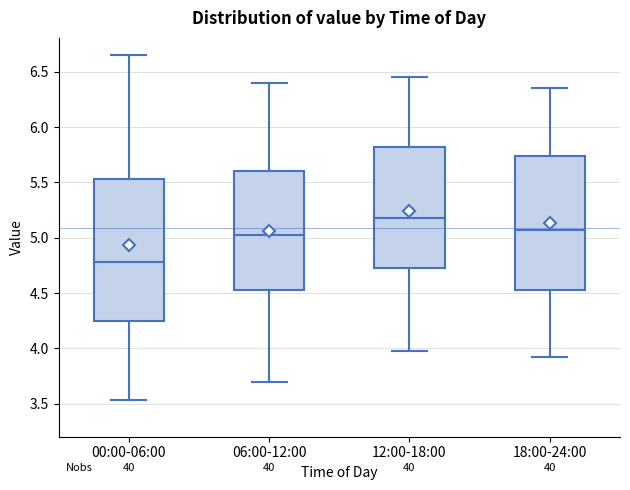

Which box's median line is the lowest?

00:00-06:00